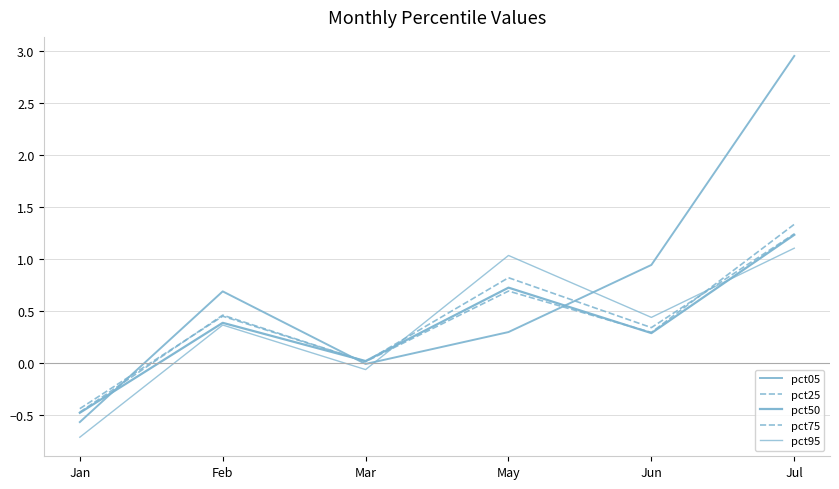

At how many categories does at least one series exceed 0?

5